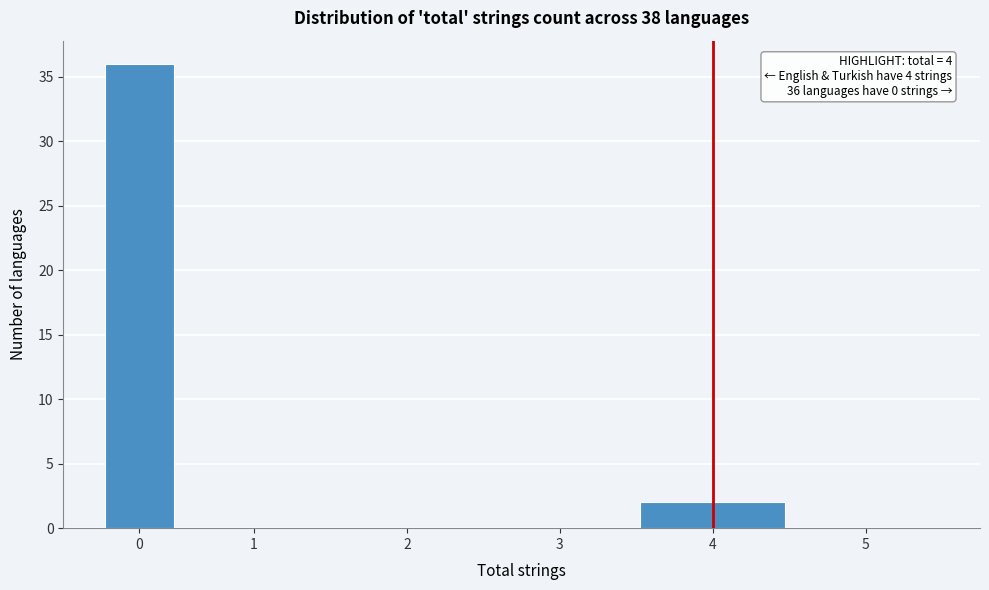

Reading left to right, list all the values displayed in this chart.

0=36	1=0	2=0	3=0	4=2	5=0